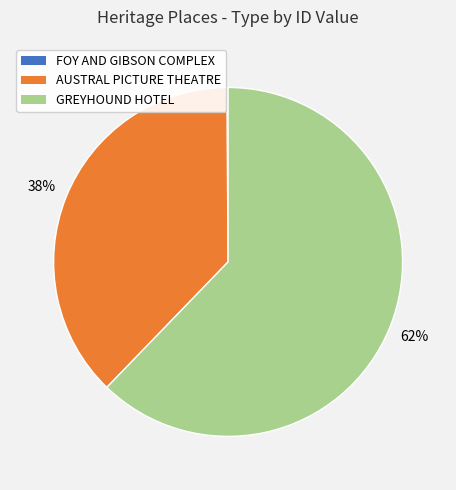

Between GREYHOUND HOTEL and AUSTRAL PICTURE THEATRE, which is larger?

GREYHOUND HOTEL